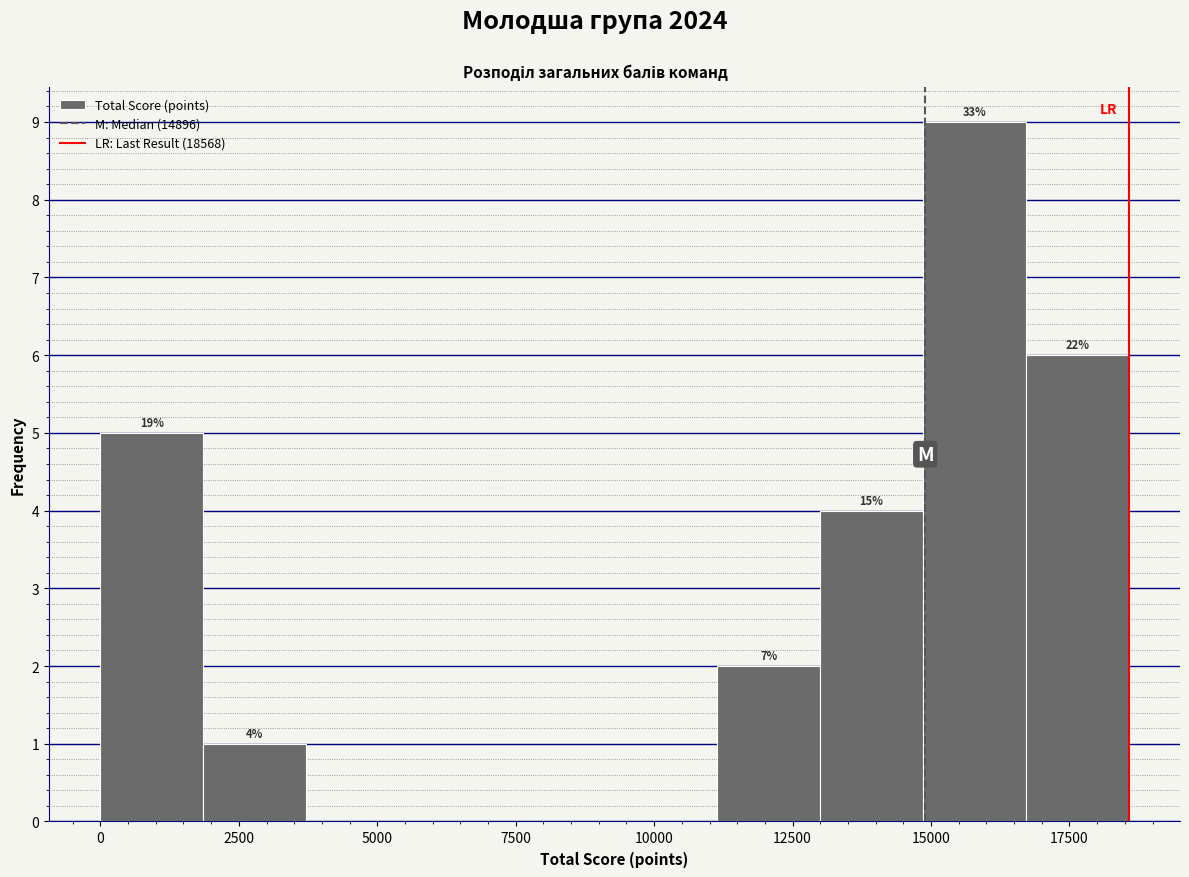

Read against the x-axis, roughly where is the centre of the tallest bar?

16000